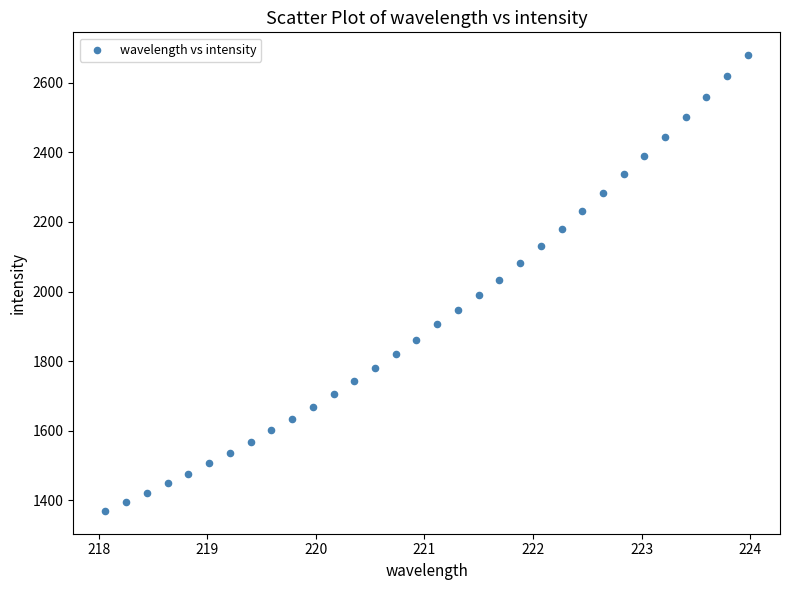

What is the range of X values (max minus min)?

5.9